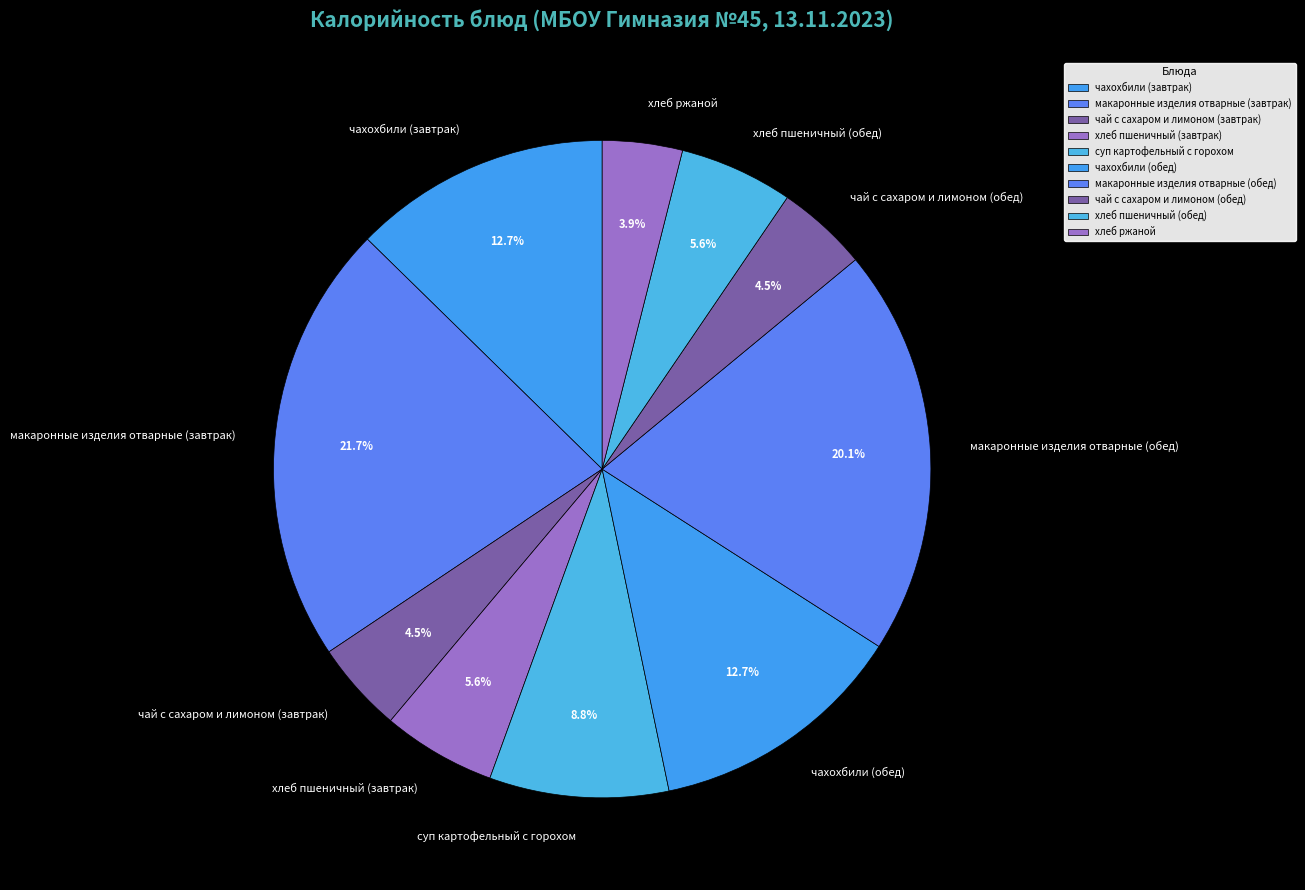

Combined, do хлеб пшеничный (завтрак) and чахохбили (обед) account for over 50%?

No